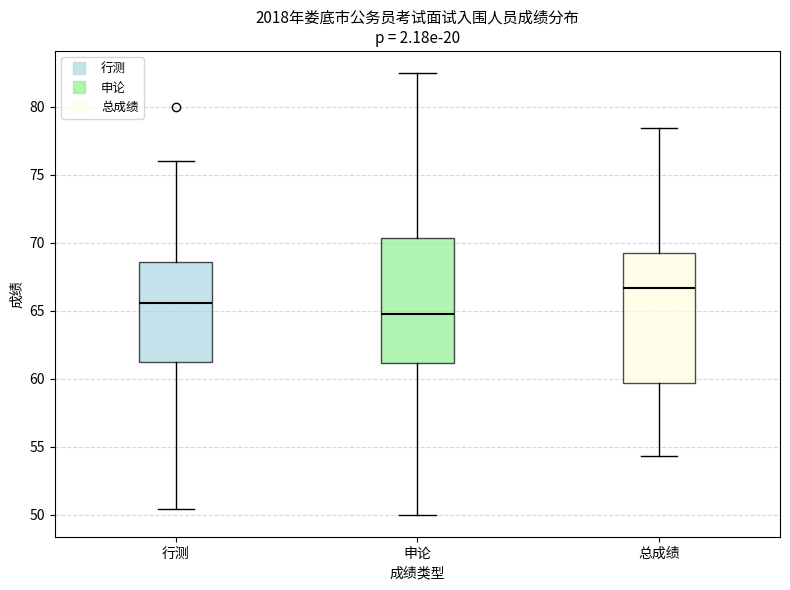

Which box has the highest median line?

总成绩